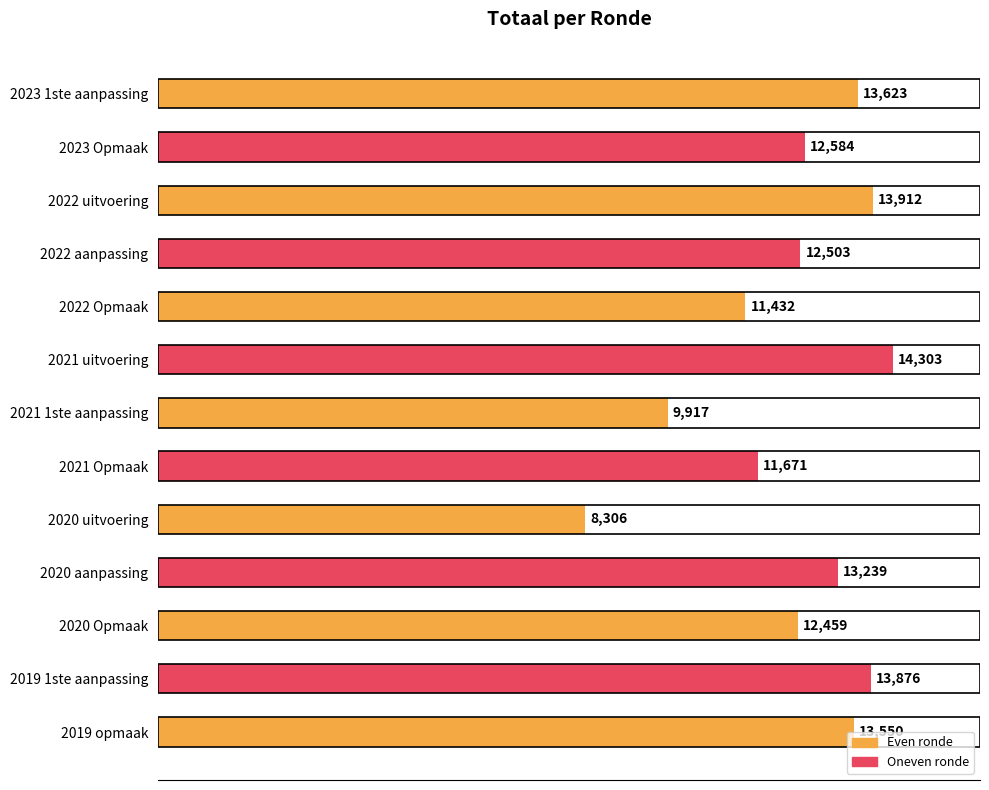

List the labels in order of value, largest first.

2021 uitvoering, 2022 uitvoering, 2019 1ste aanpassing, 2023 1ste aanpassing, 2019 opmaak, 2020 aanpassing, 2023 Opmaak, 2022 aanpassing, 2020 Opmaak, 2021 Opmaak, 2022 Opmaak, 2021 1ste aanpassing, 2020 uitvoering